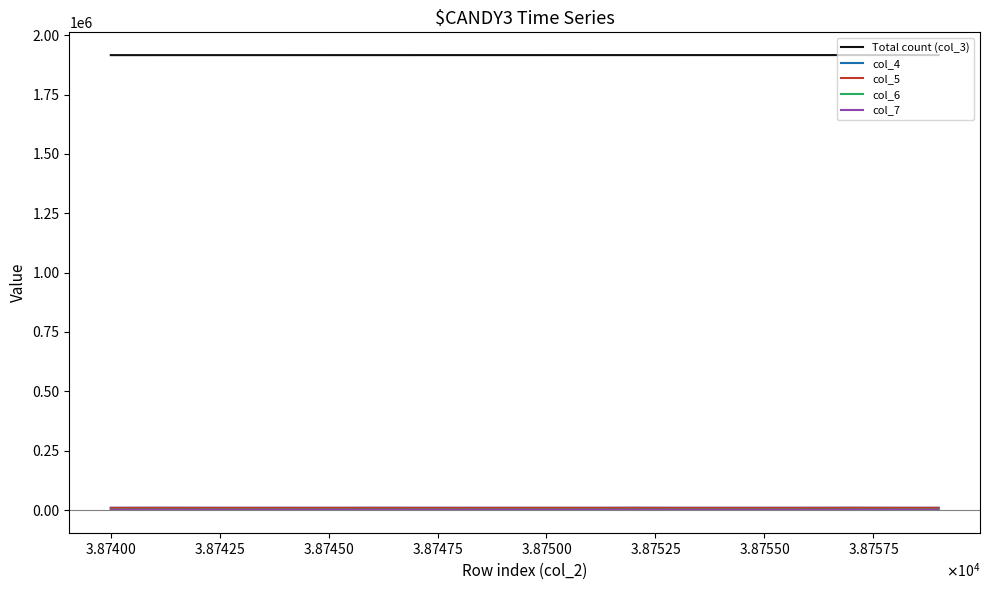

True or false: col_4 and Total count (col_3) cross at least once.

False